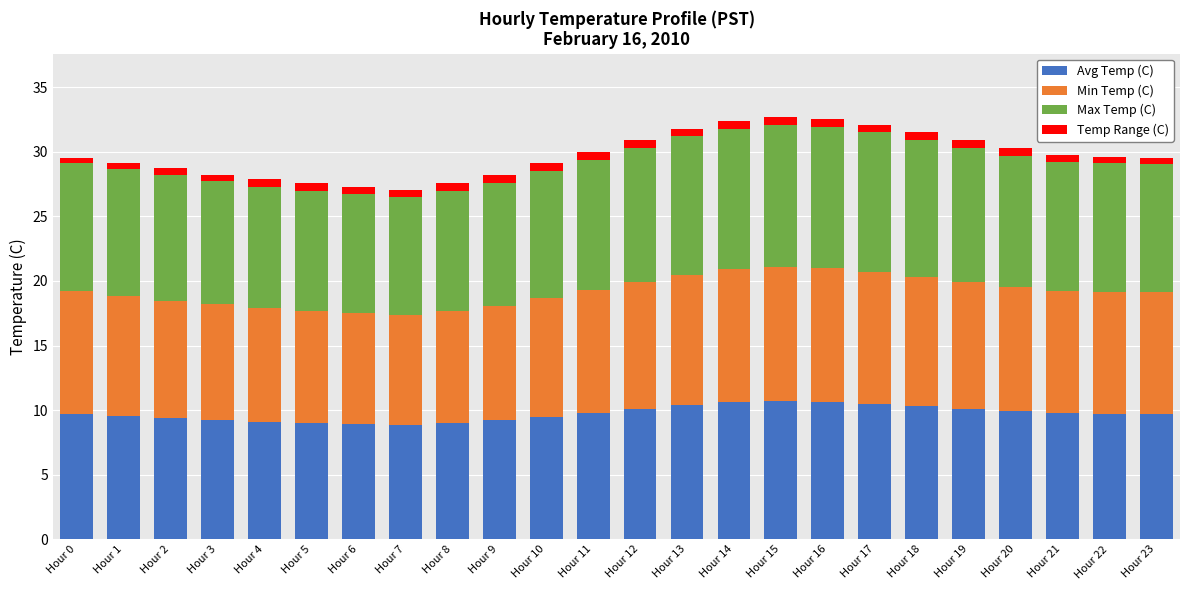

The Avg Temp (C) series shows 9.2 at Hour 9. True or false?

True